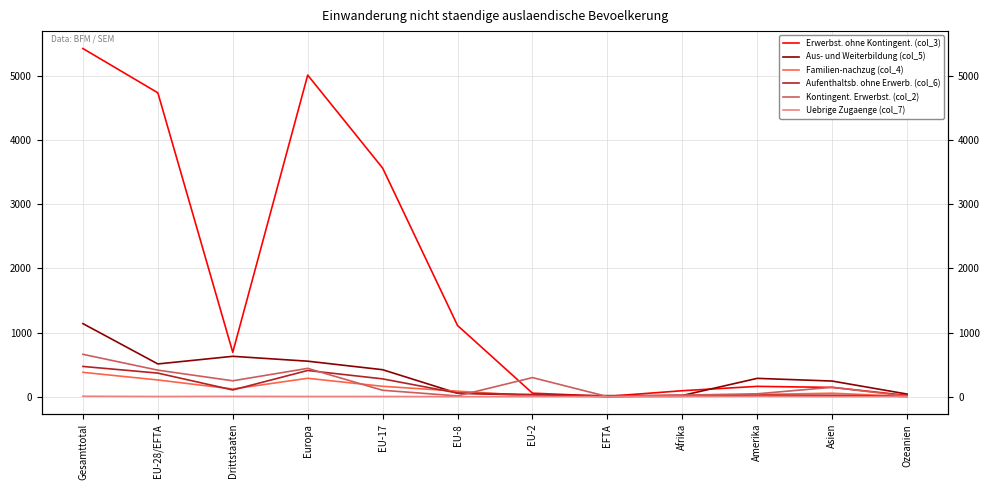

What is the difference between the second highest and minimum values in the Erwerbst. ohne Kontingent. (col_3) series?

5013